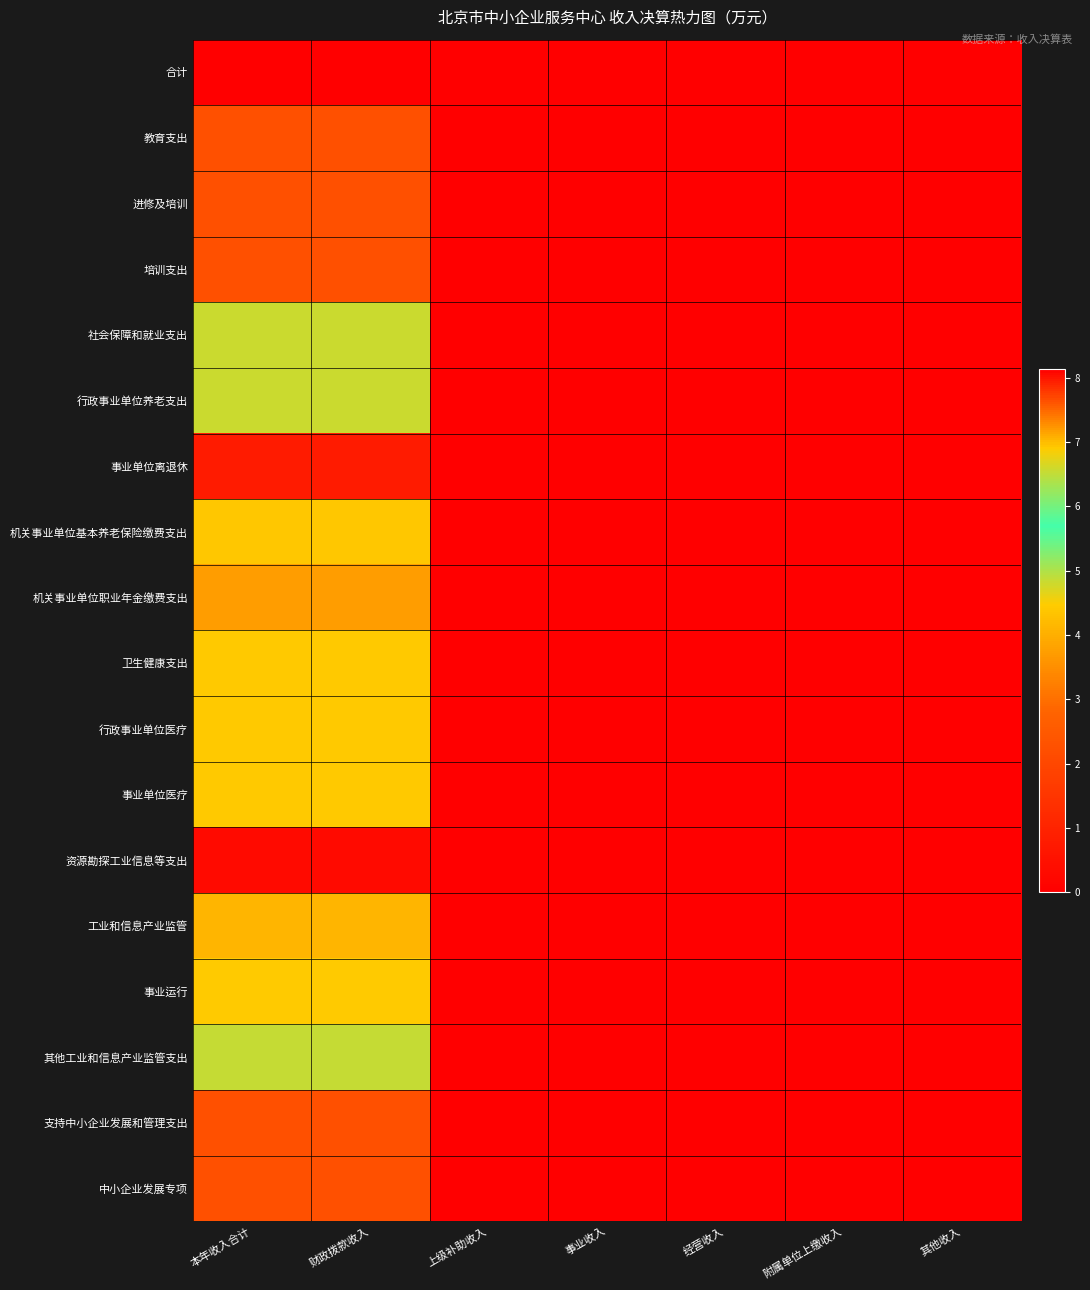

Rank the series by their maximum value, from highest to lowest.

合计, 资源勘探工业信息等支出, 支持中小企业发展和管理支出, 中小企业发展专项, 工业和信息产业监管, 事业运行, 其他工业和信息产业监管支出, 社会保障和就业支出, 行政事业单位养老支出, 卫生健康支出, 行政事业单位医疗, 事业单位医疗, 机关事业单位基本养老保险缴费支出, 机关事业单位职业年金缴费支出, 教育支出, 进修及培训, 培训支出, 事业单位离退休